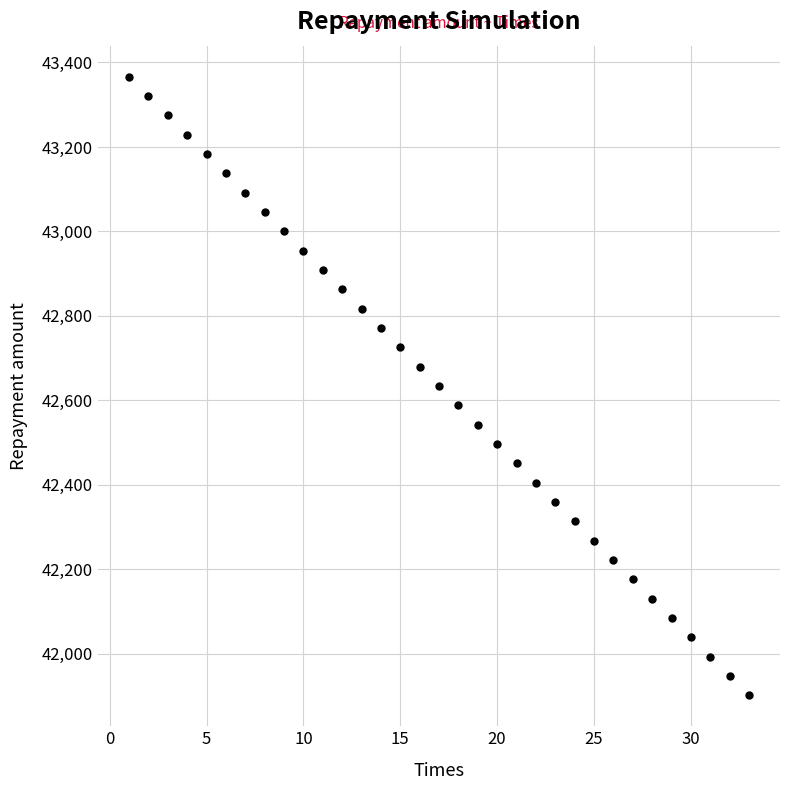

What is the range of X values (max minus min)?

32.0